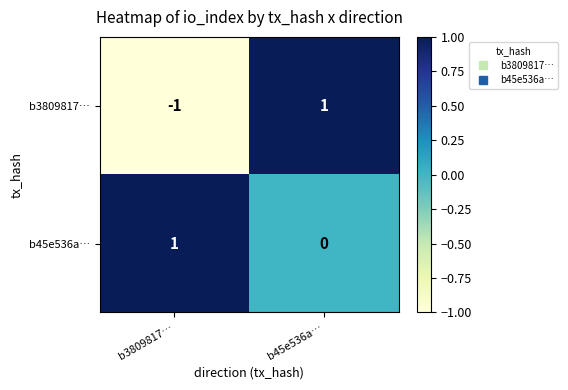

Rank the series at b3809817… from lowest to highest value.

b3809817…, b45e536a…